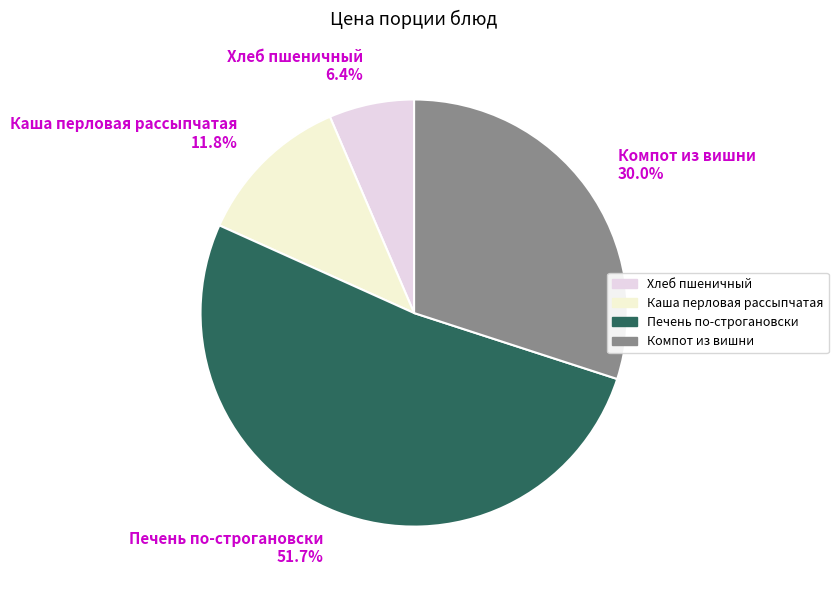

Which category has the smallest portion of the pie?

Хлеб пшеничный 6.4%